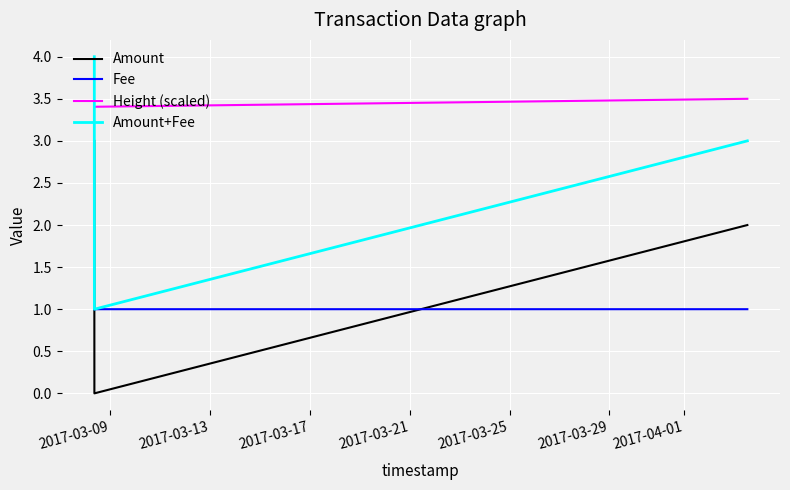

Rank the series by their average value, from lowest to highest.

Fee, Amount, Amount+Fee, Height (scaled)